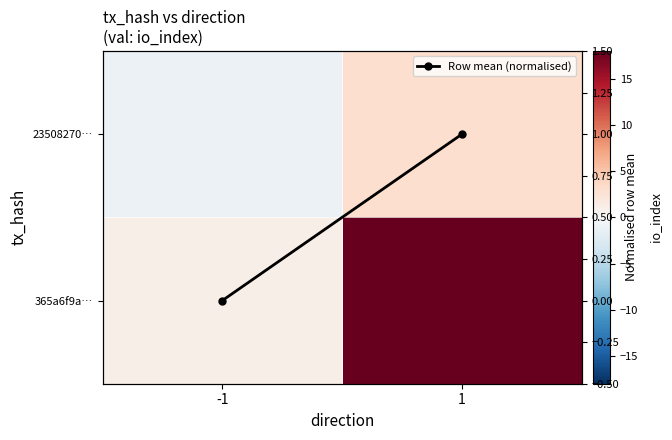

The value of 365a6f9a… at -1 is 1.4. True or false?

False